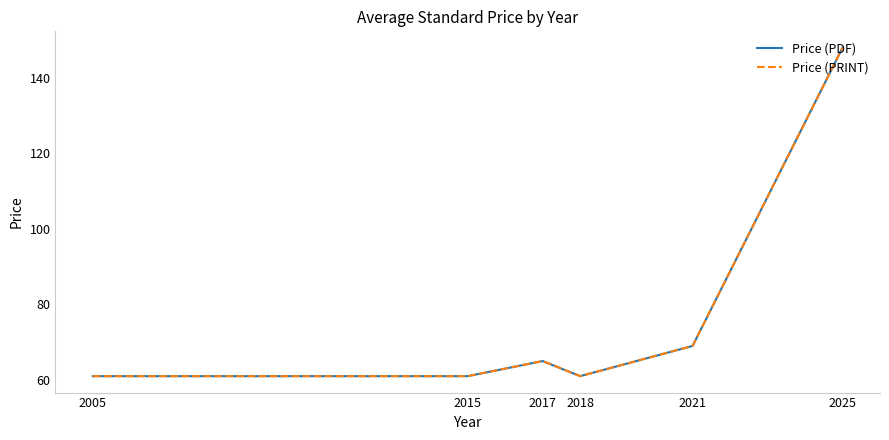

What is the smallest value displayed?

61.0